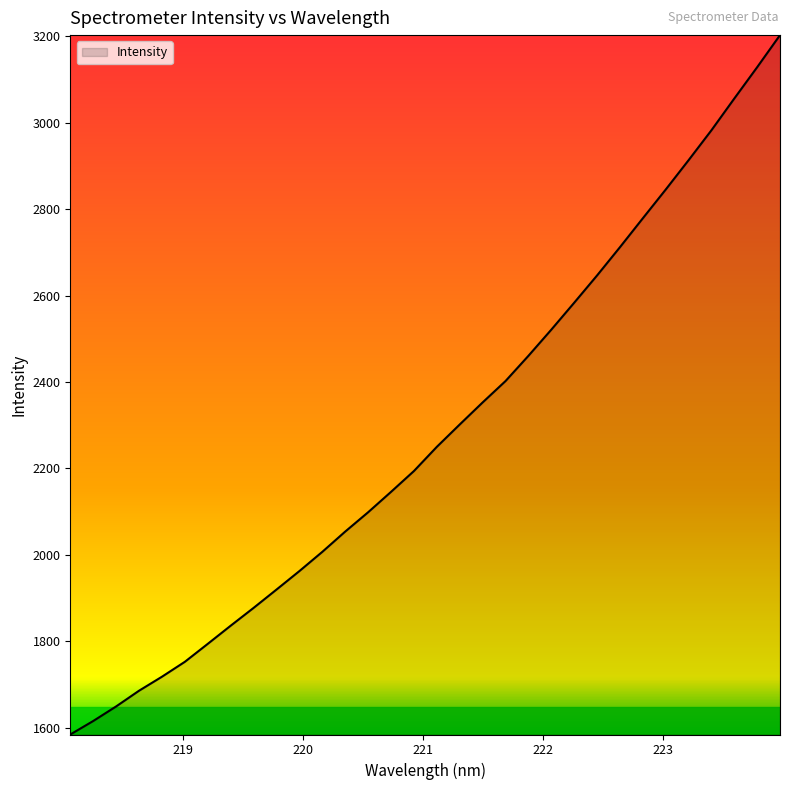

What is the difference between the maximum and minimum values?

1618.9